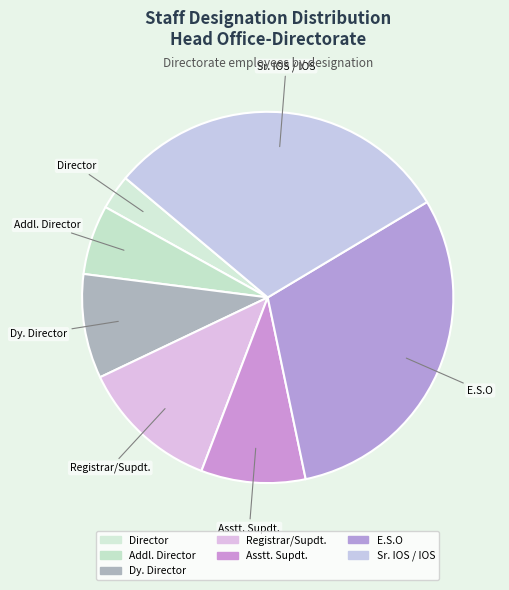

Count the number of slices in the pie.

7